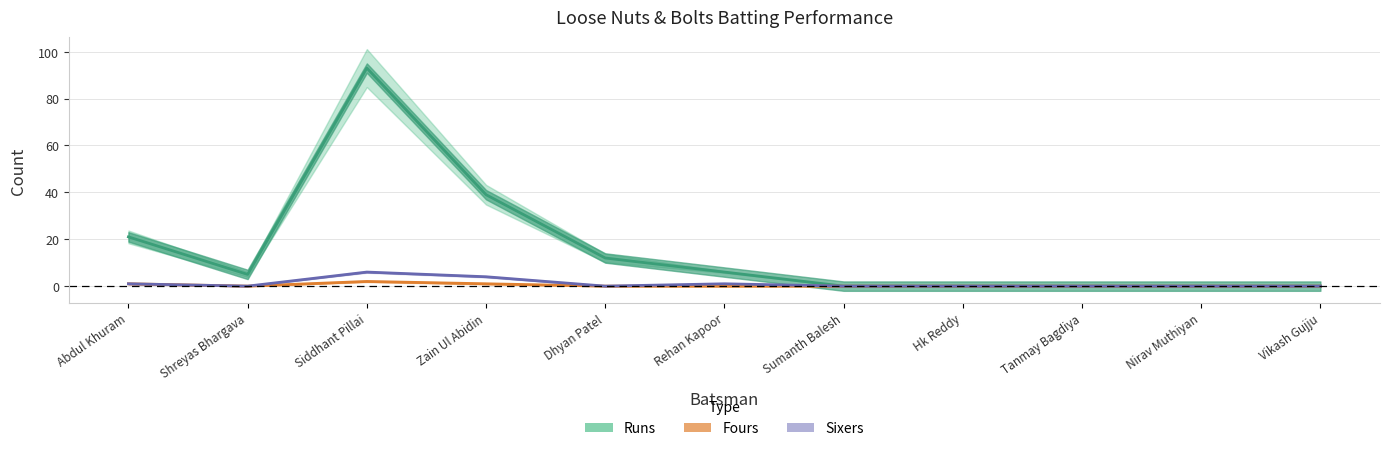

The Runs series shows 0 at Tanmay Bagdiya. True or false?

True